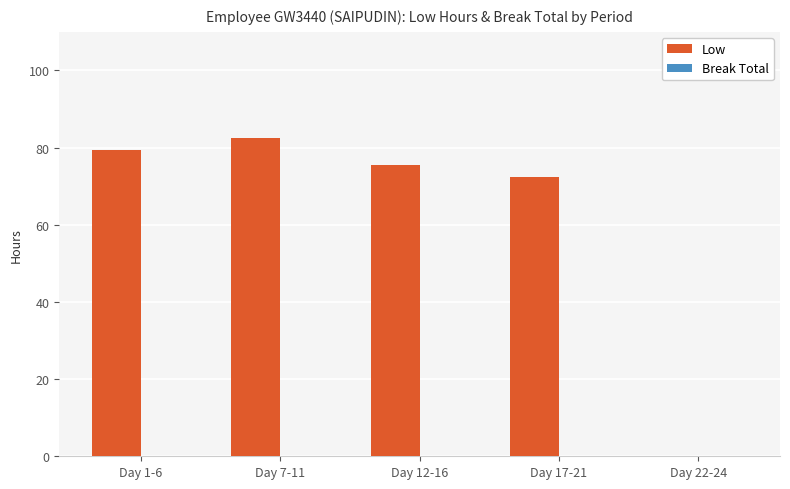

What is the change in value from Day 12-16 to Day 17-21?

-3.0